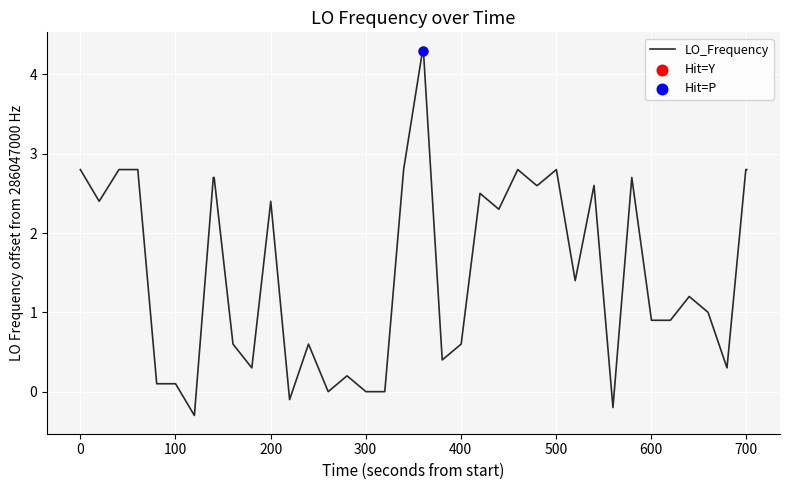

What is the maximum value shown in the chart?

4.3